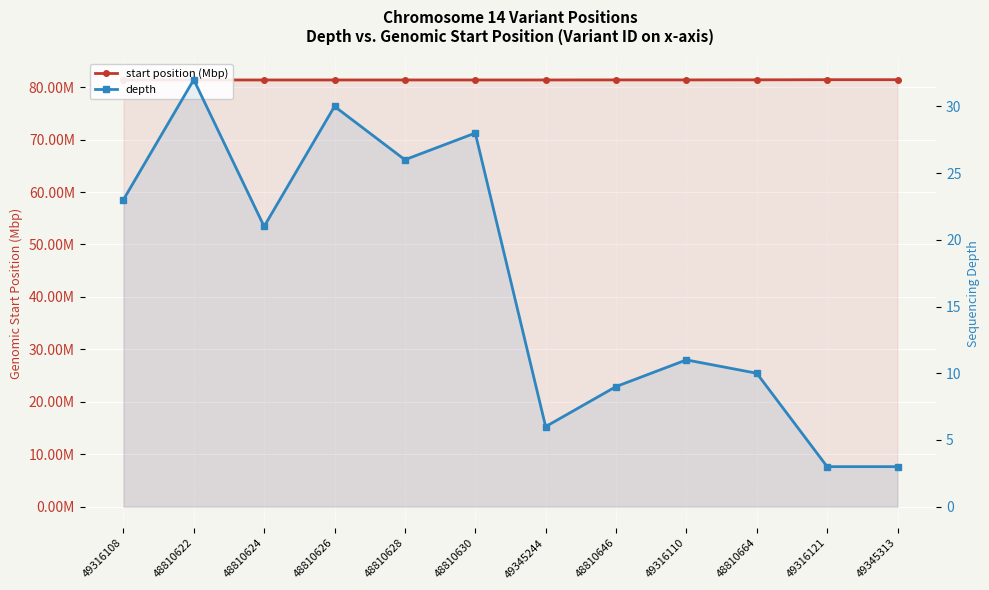

At which category does depth reach its first local peak?

48810622